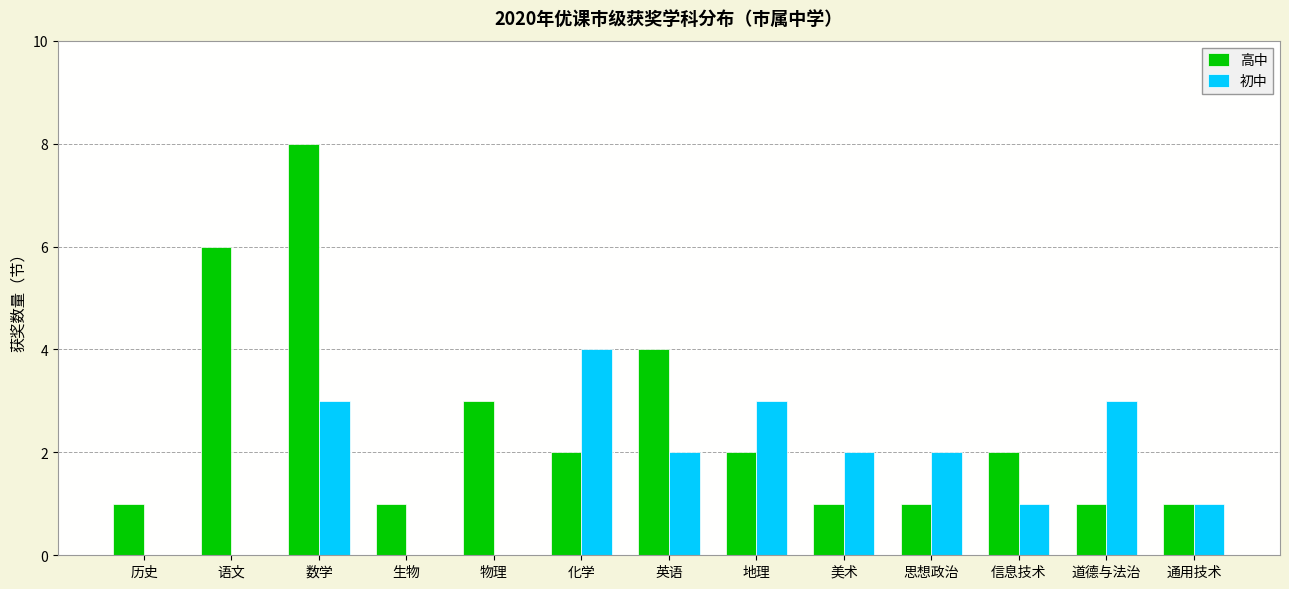

Count the number of categories in the chart.

13